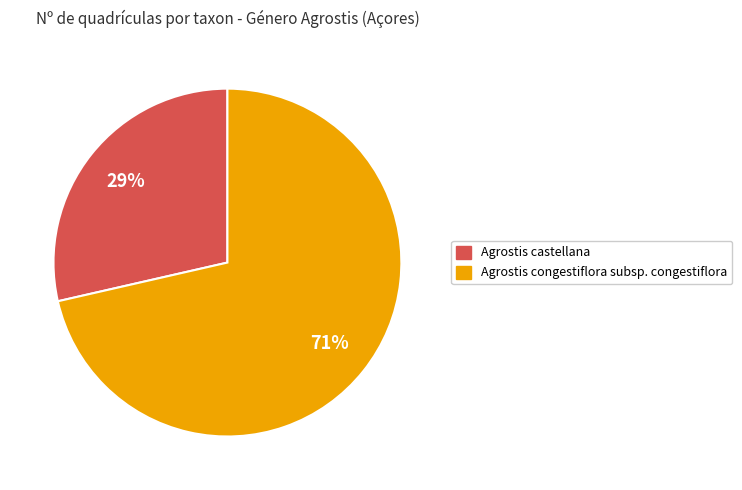

To the nearest percent, what is the average slice percentage?

50%